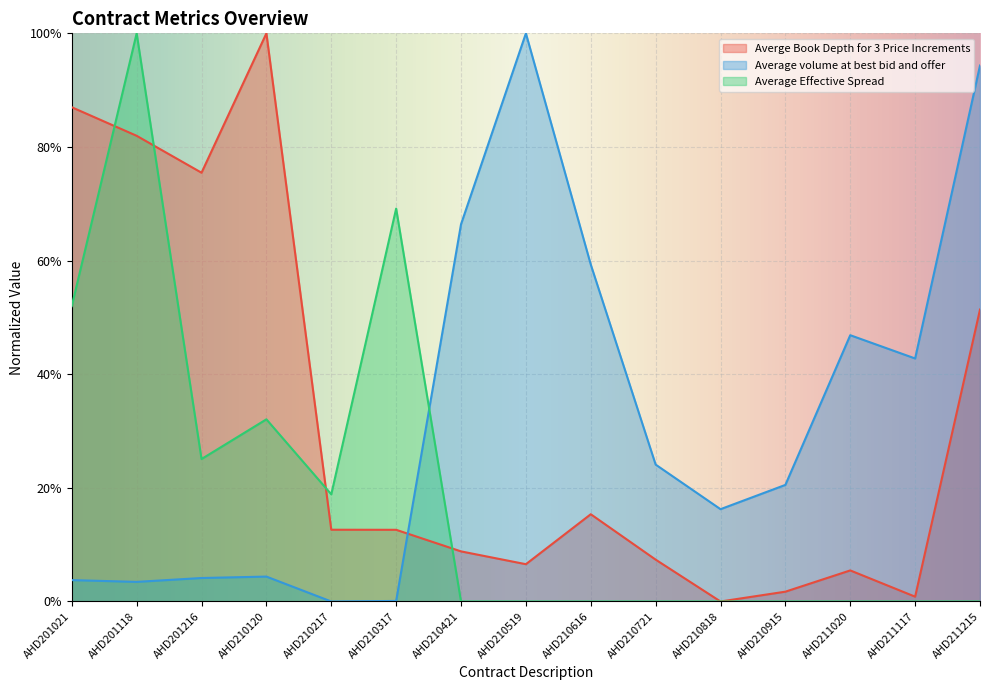

What value does the Averge Book Depth for 3 Price Increments series have at AHD210421?

0.1